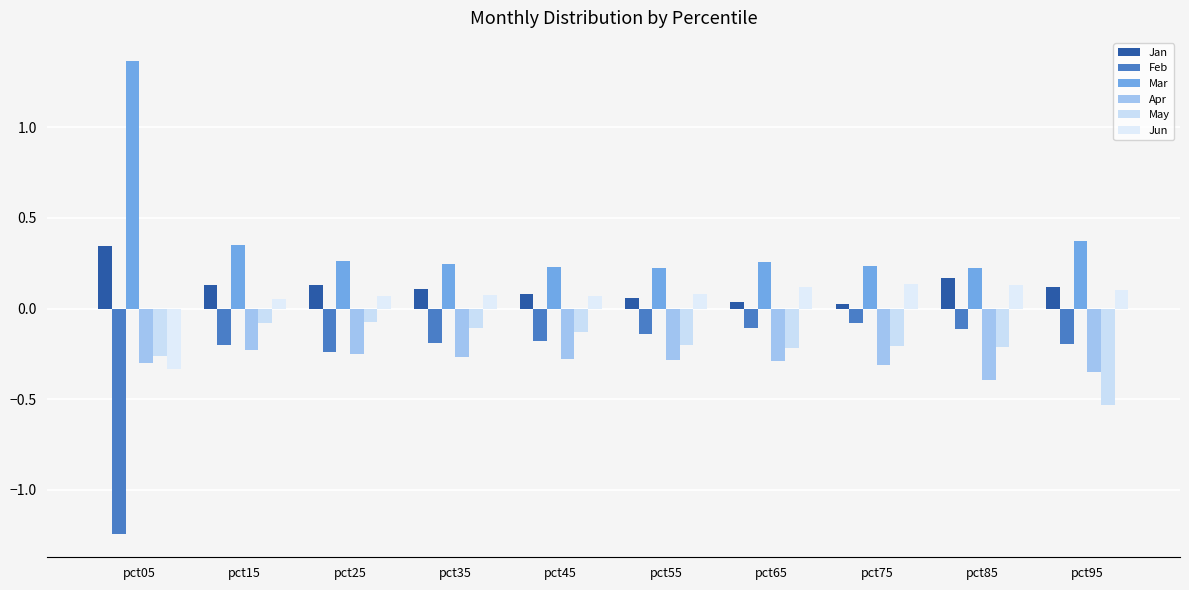

At pct15, list the series in order from largest to smallest.

Mar, Jan, Jun, May, Feb, Apr